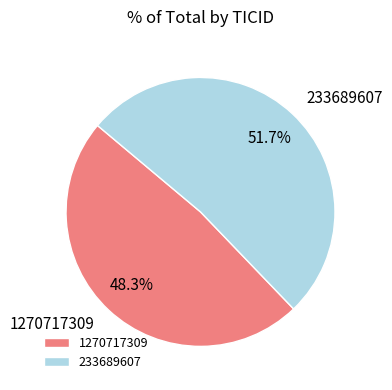

Between 1270717309 and 233689607, which is larger?

233689607